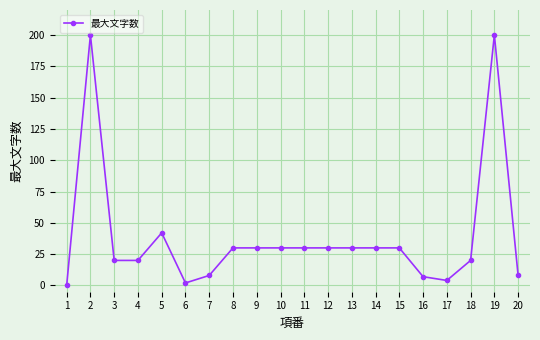

What is the sum of the values at 14 and 5?

72